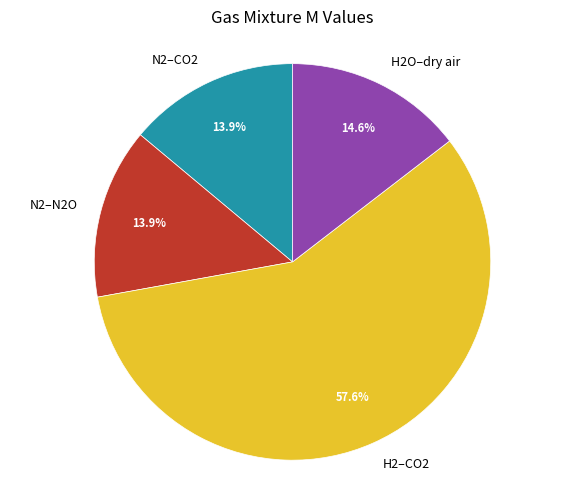

Which slice is the largest?

H2–CO2